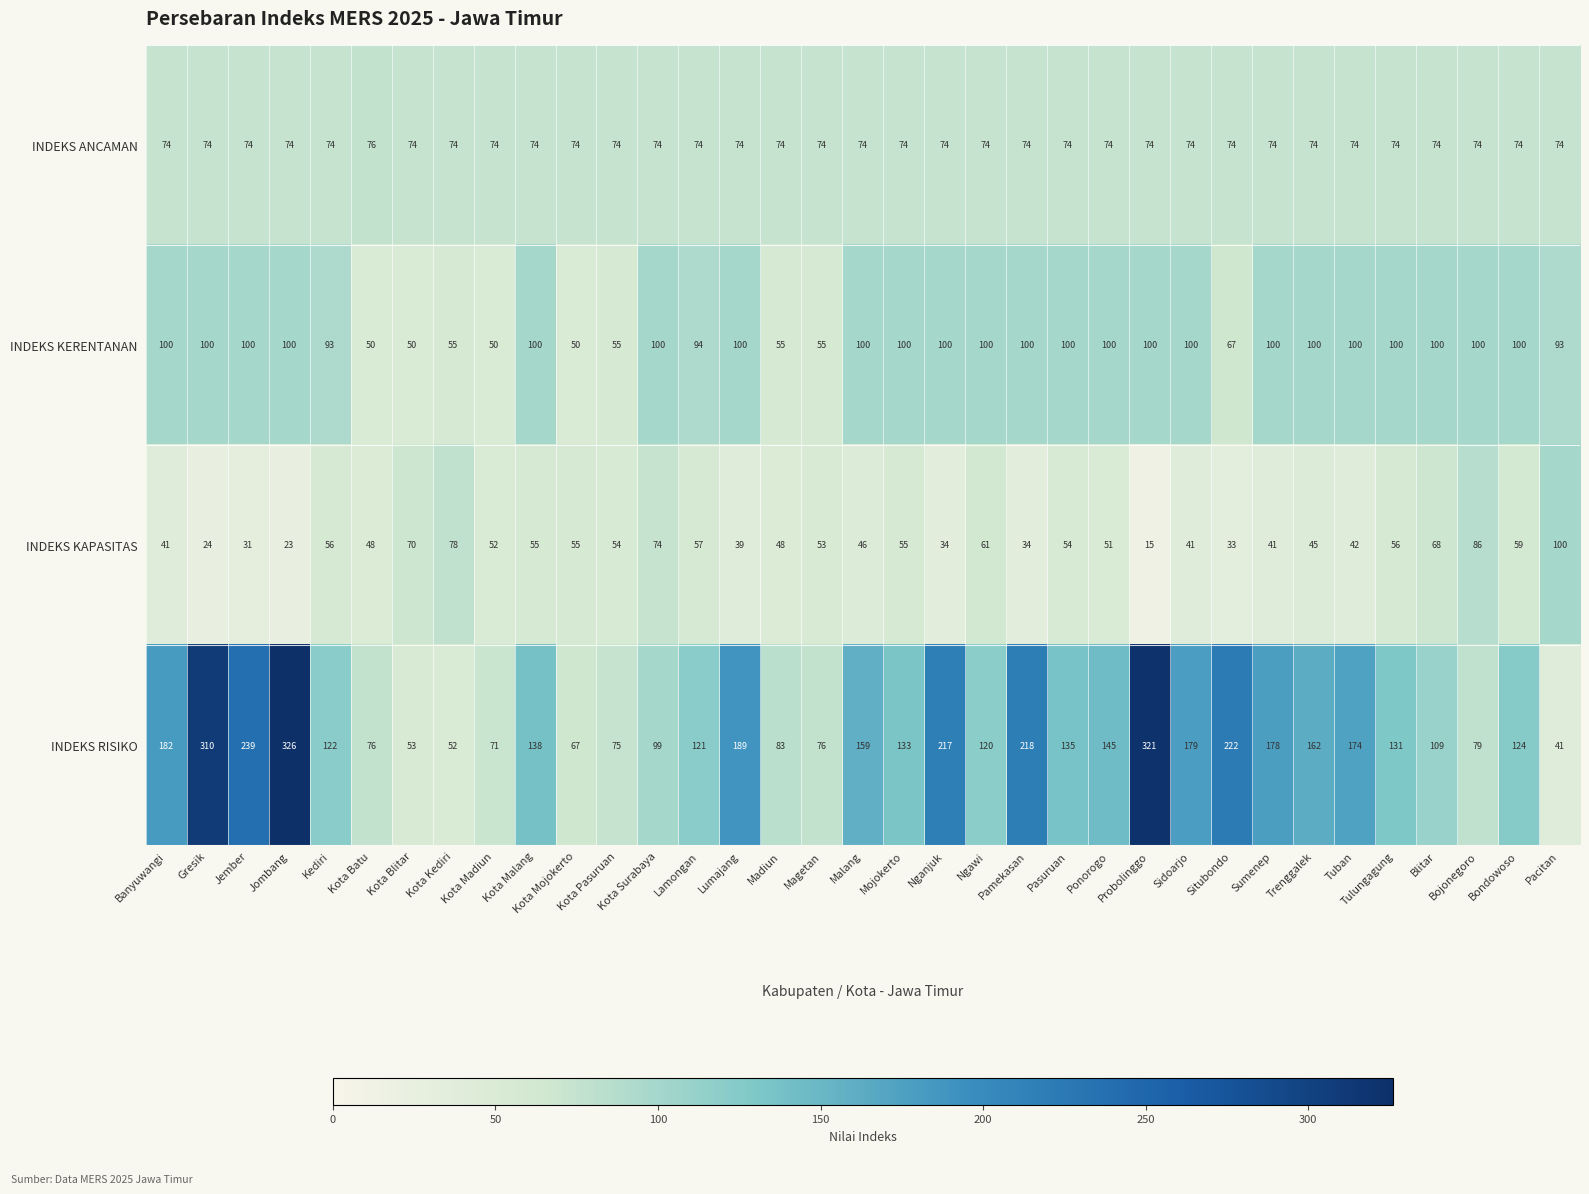

At Jombang, list the series in order from smallest to largest.

INDEKS KAPASITAS, INDEKS ANCAMAN, INDEKS KERENTANAN, INDEKS RISIKO